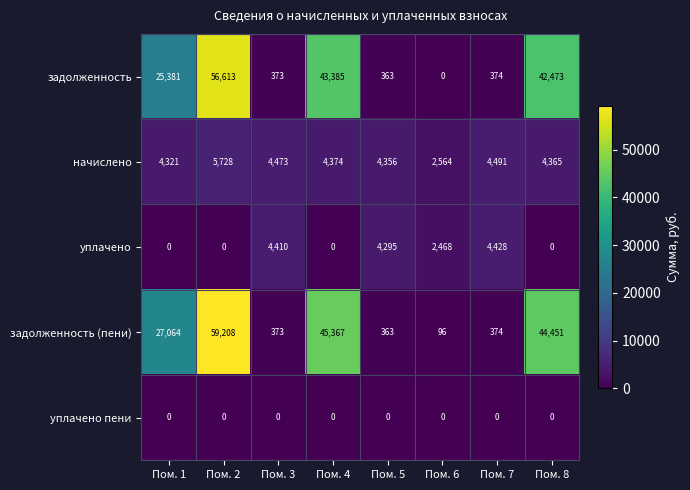

Count the number of categories in the chart.

8